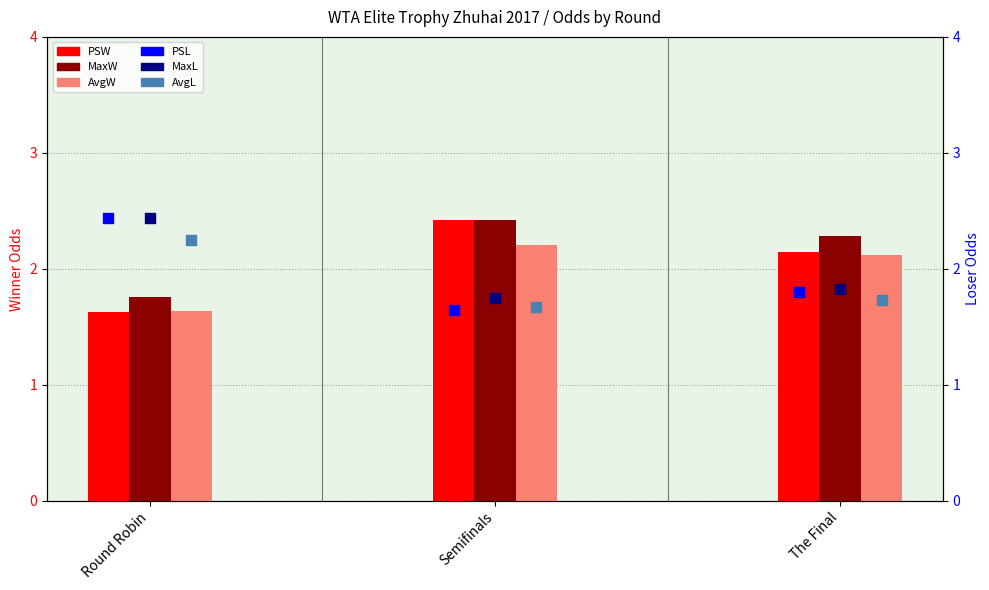

What are all the series names shown in the legend?

PSW, MaxW, AvgW, PSL, MaxL, AvgL